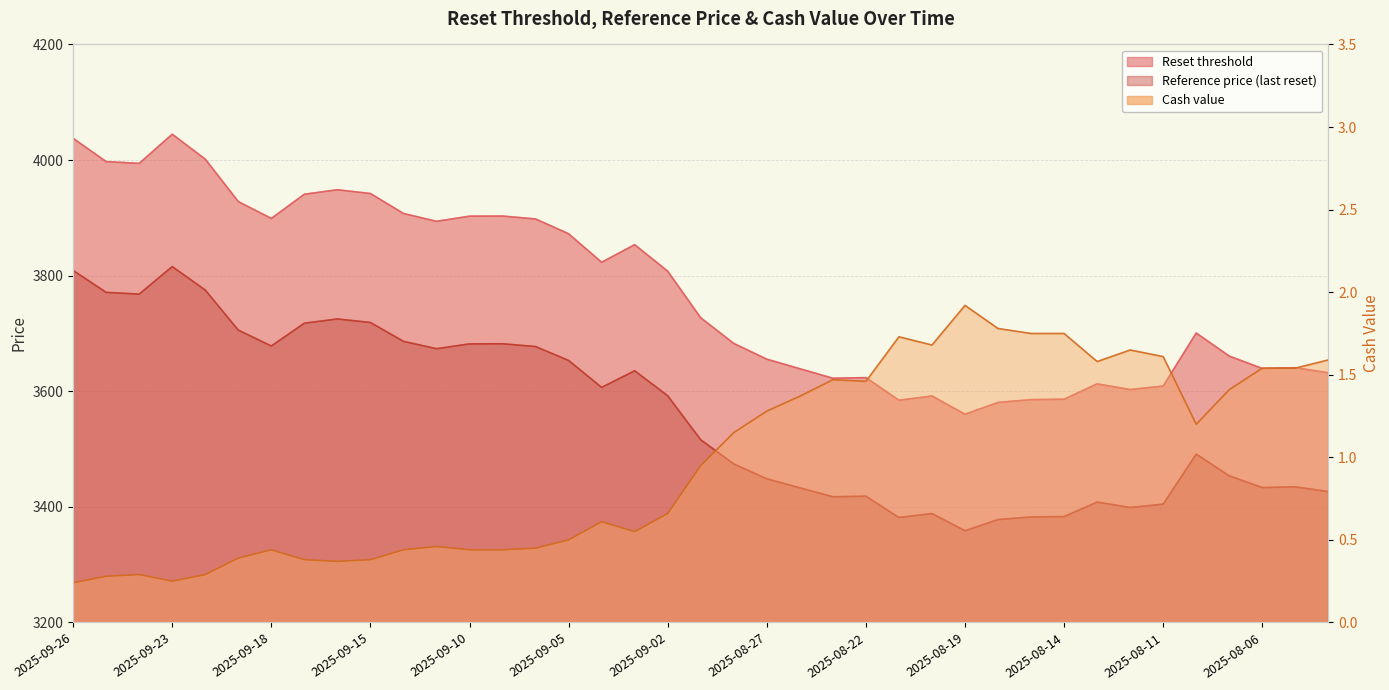

How many values in the Reference price (last reset) series are below 3516?

19